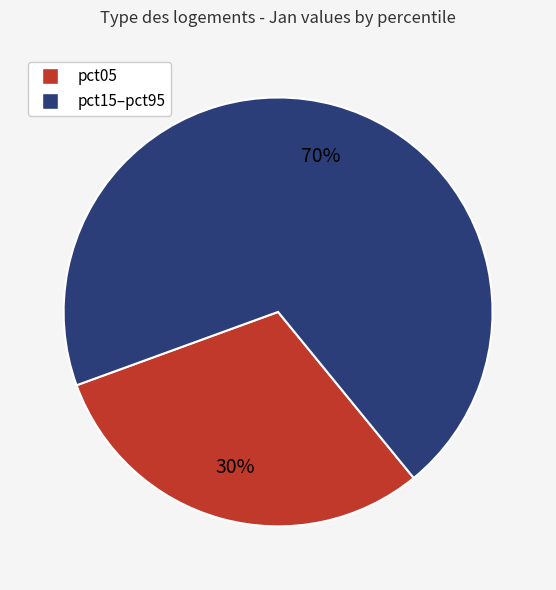

Is there any slice that represents more than half of the pie?

Yes